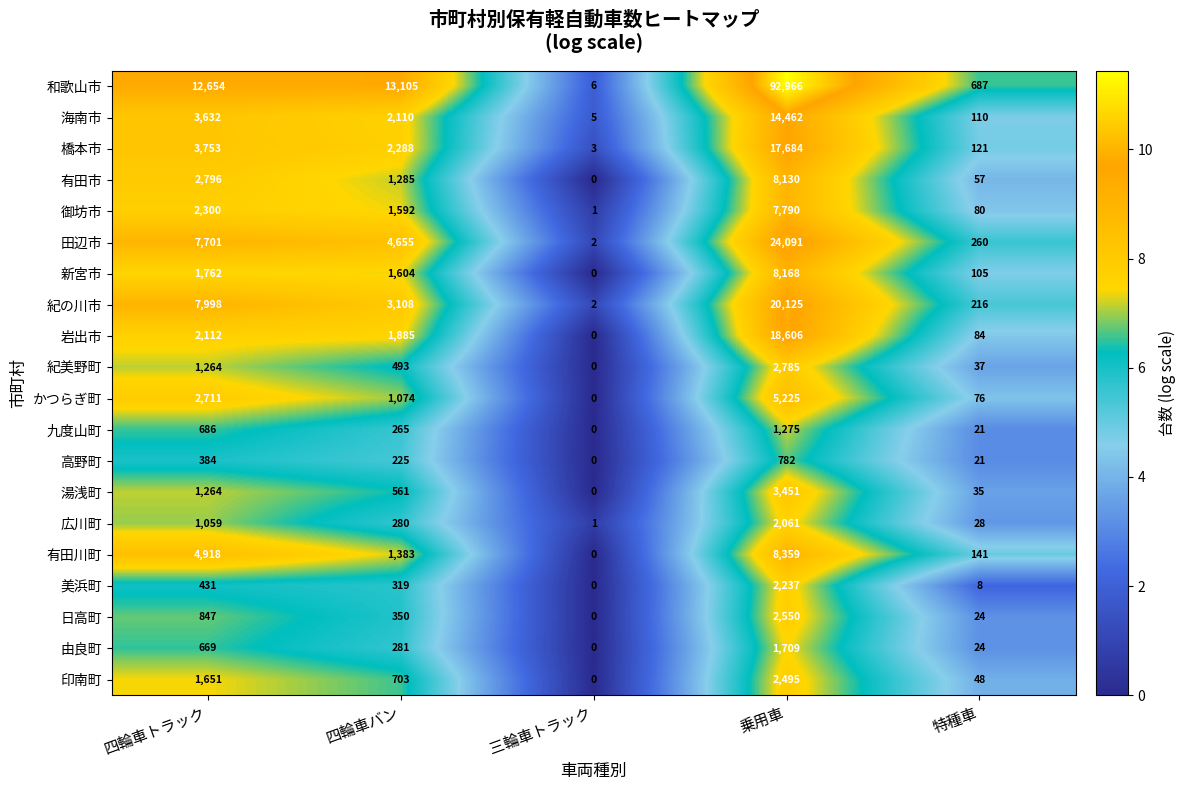

Which series has the largest total across all categories?

和歌山市